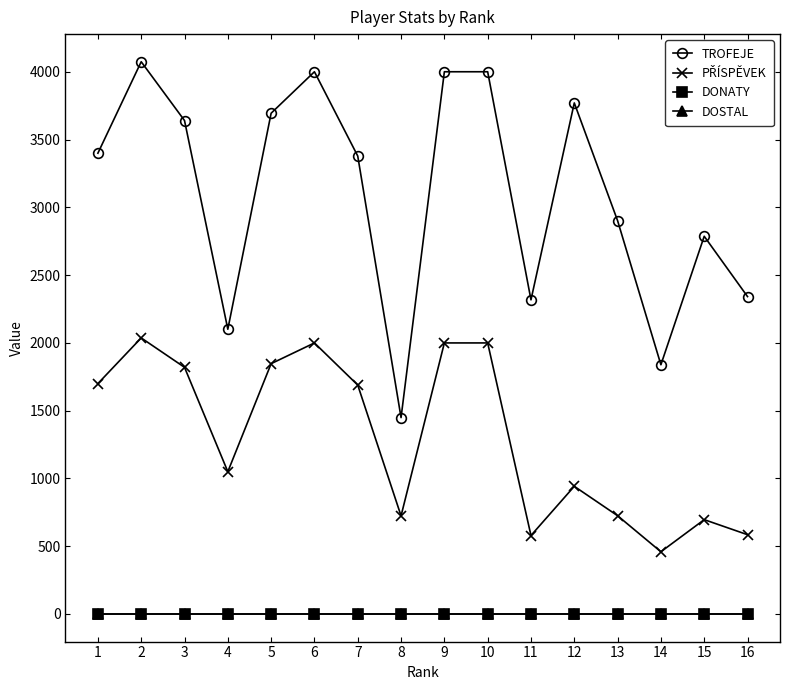

Does the chart display data point markers on the line(s)?

Yes